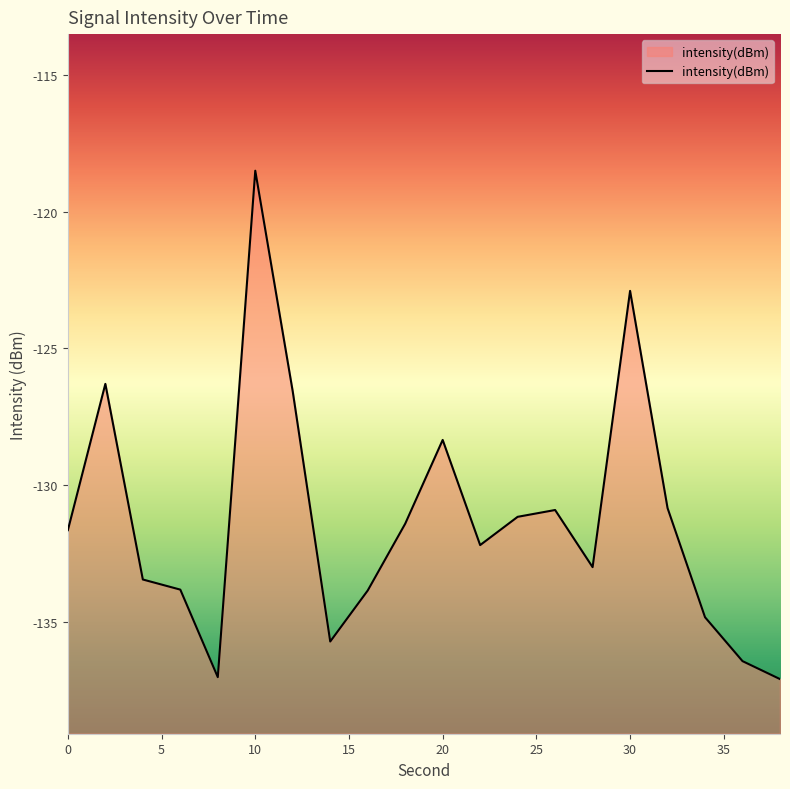

What is the greatest value displayed?

-118.5